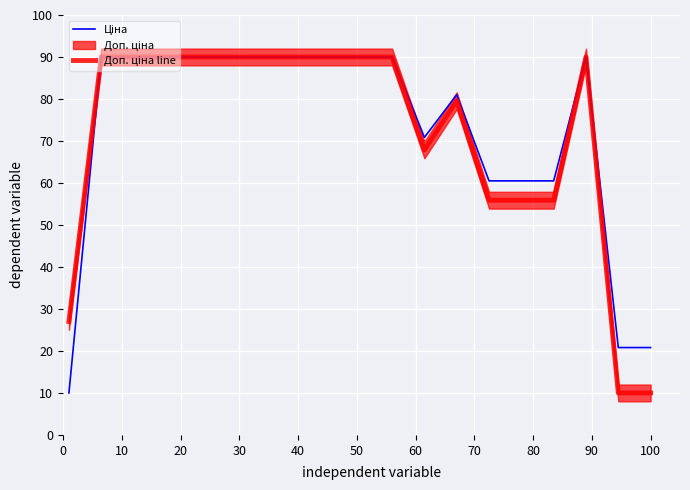

How many interior local peaks does the Доп. ціна line series have?

2